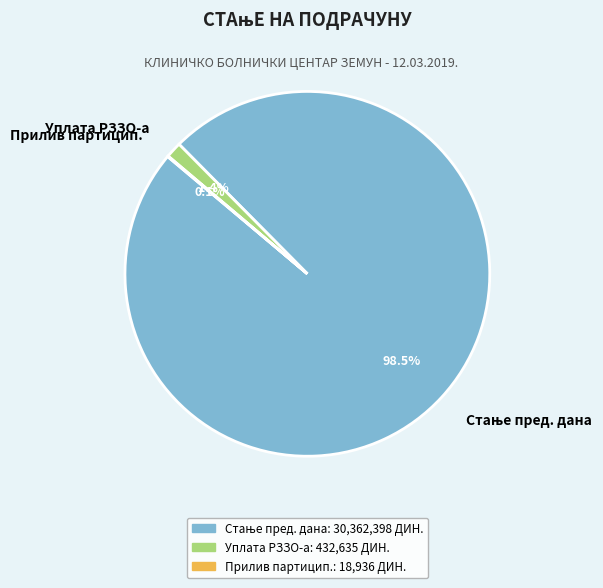

Is there any slice that represents more than half of the pie?

Yes